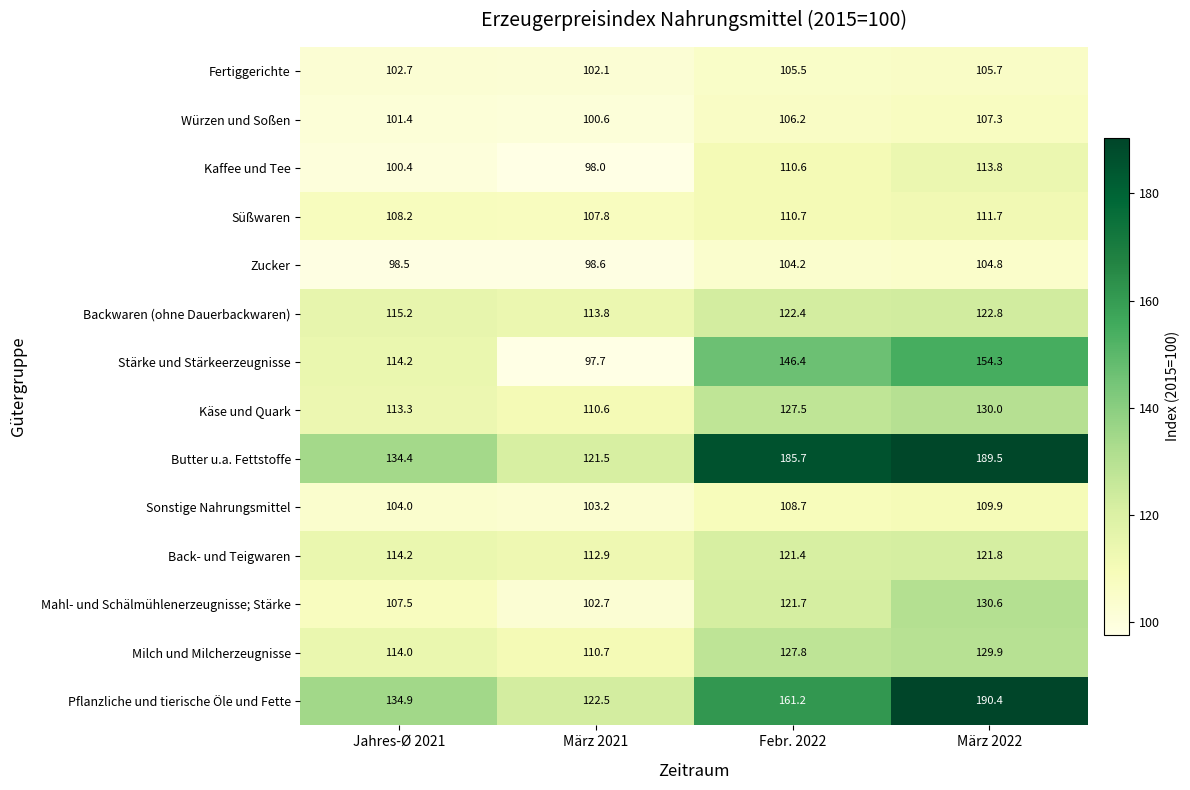

At which label is Kaffee und Tee closest to 105?

Jahres-Ø 2021